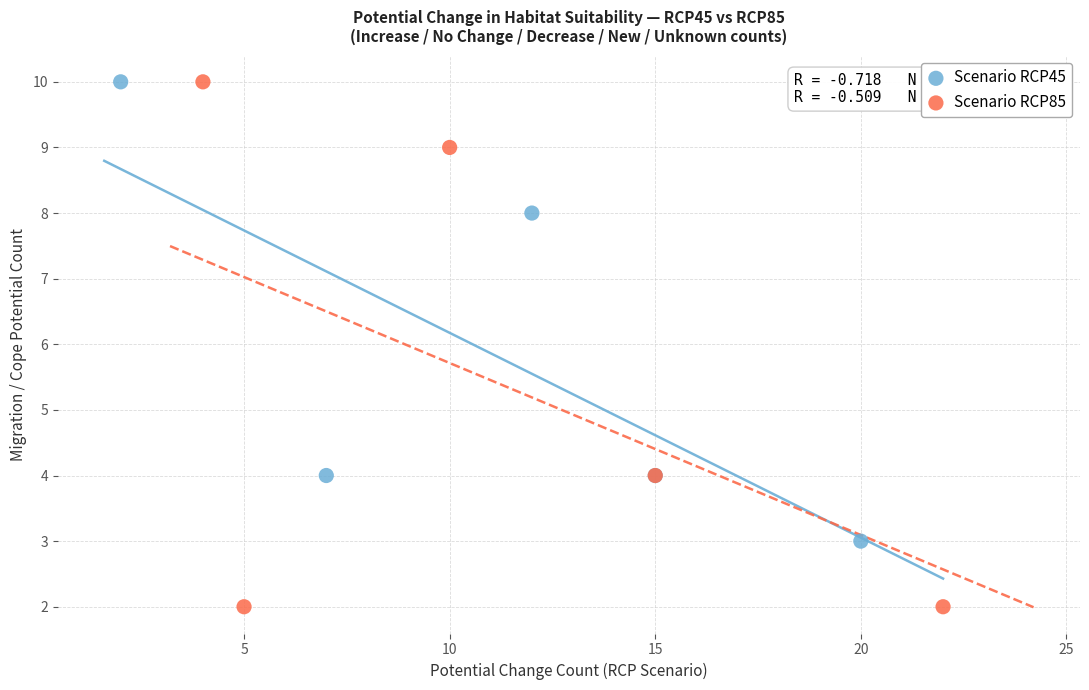

What are all the series names shown in the legend?

Scenario RCP45, Scenario RCP85